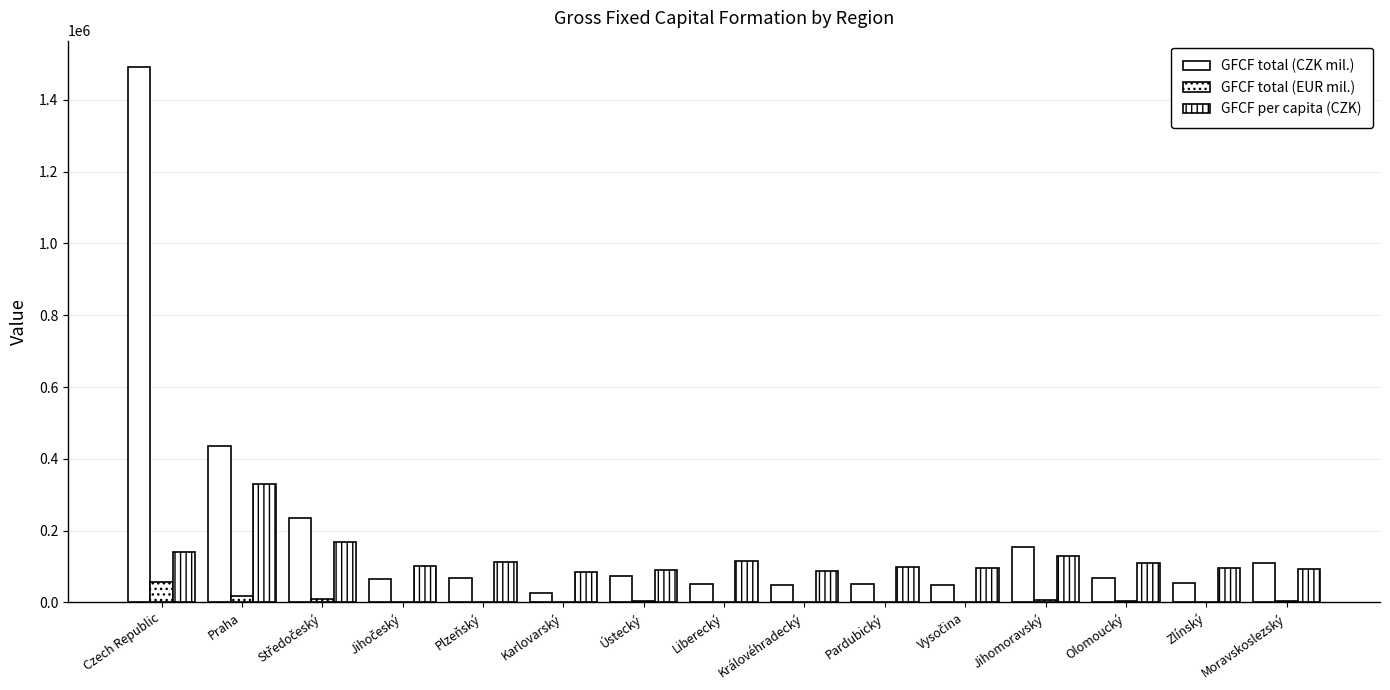

List the series in order of their overall mean, lowest first.

GFCF total (EUR mil.), GFCF per capita (CZK), GFCF total (CZK mil.)